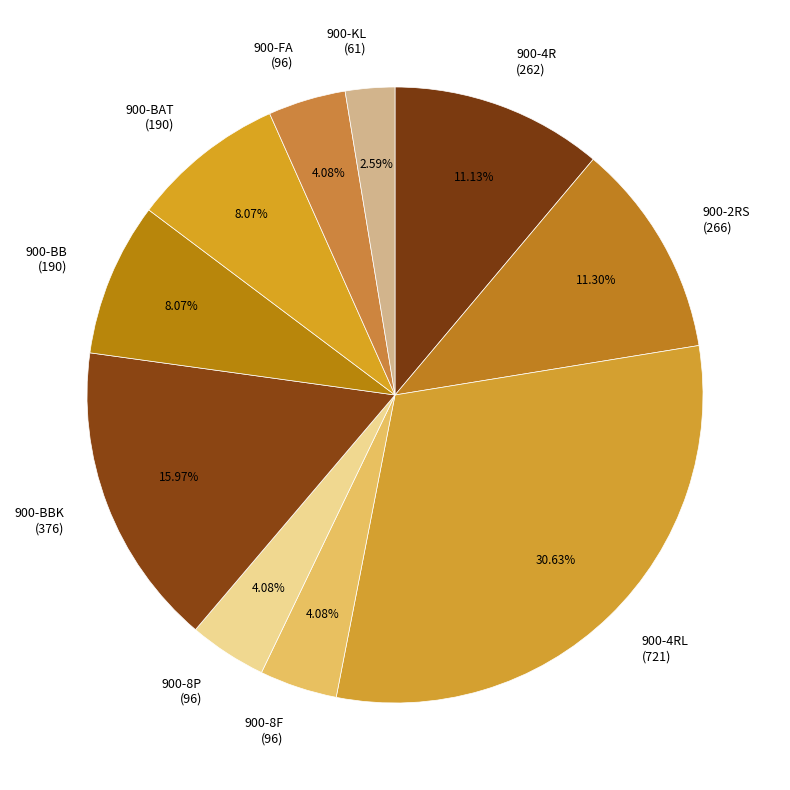

Is there a majority slice in this chart?

No